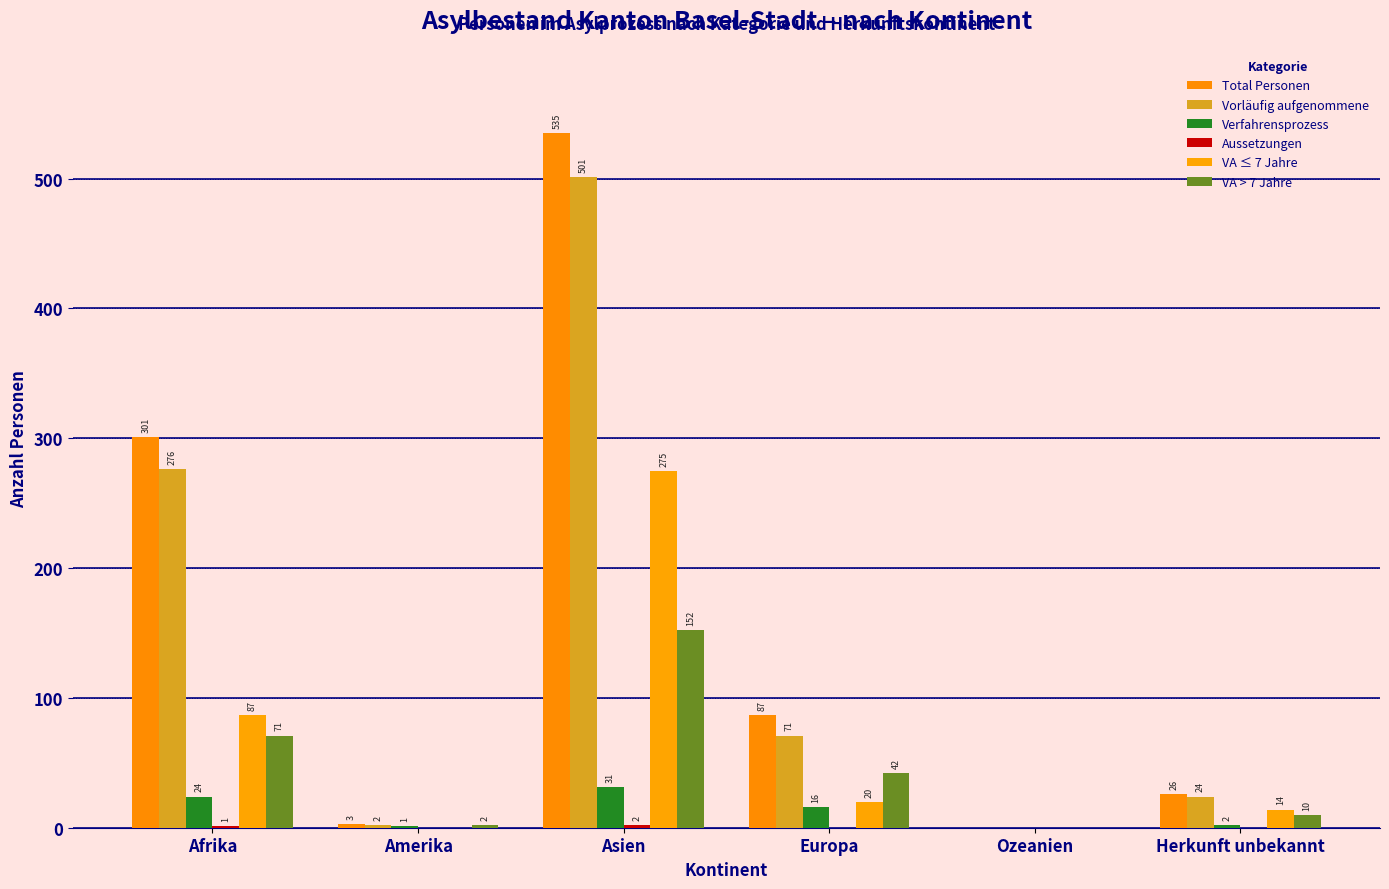

Are the bars horizontal?

No